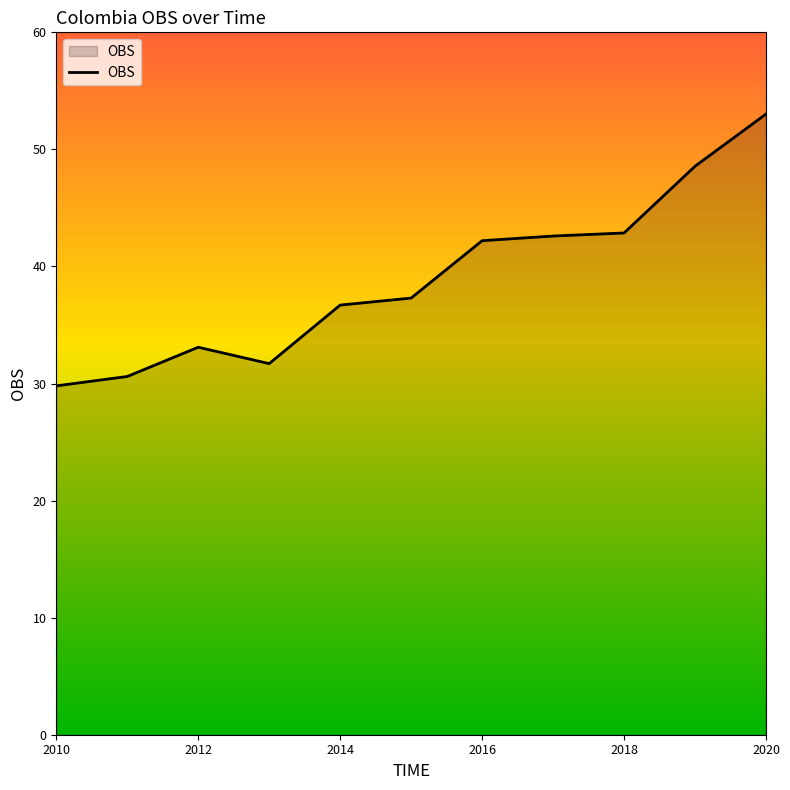

What is the greatest value displayed?

53.0